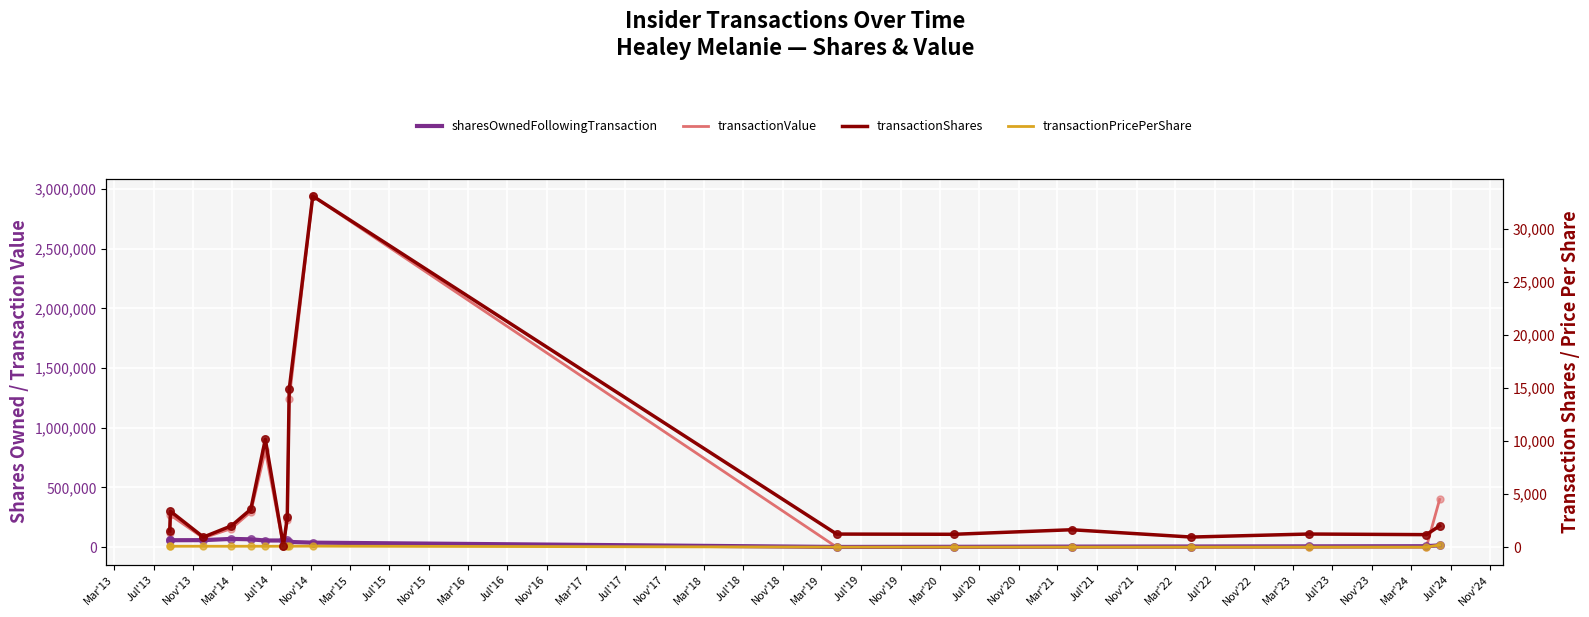

What are all the series names shown in the legend?

sharesOwnedFollowingTransaction, transactionValue, transactionShares, transactionPricePerShare